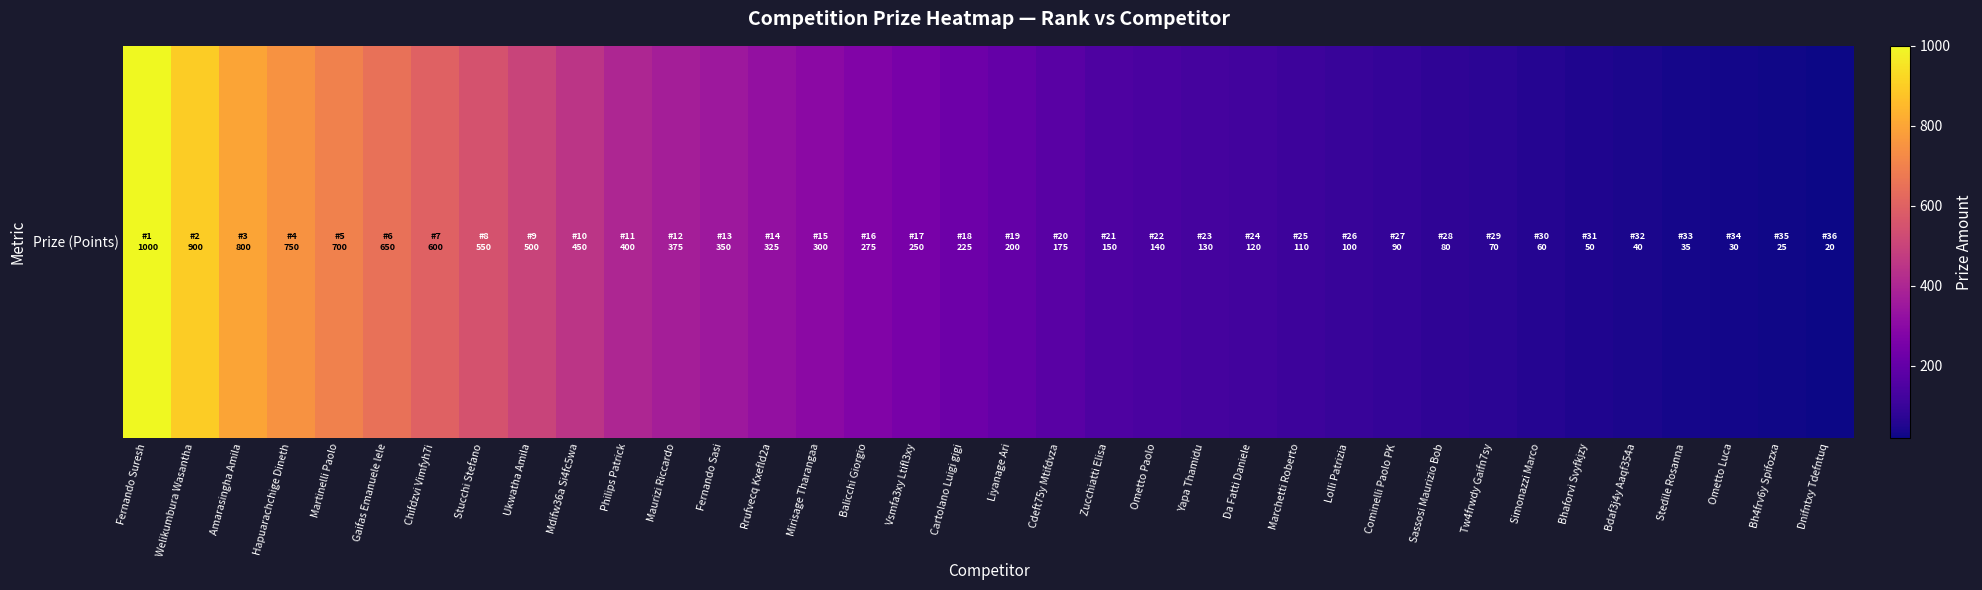

True or false: the data shows 550 at Stucchi Stefano.

True